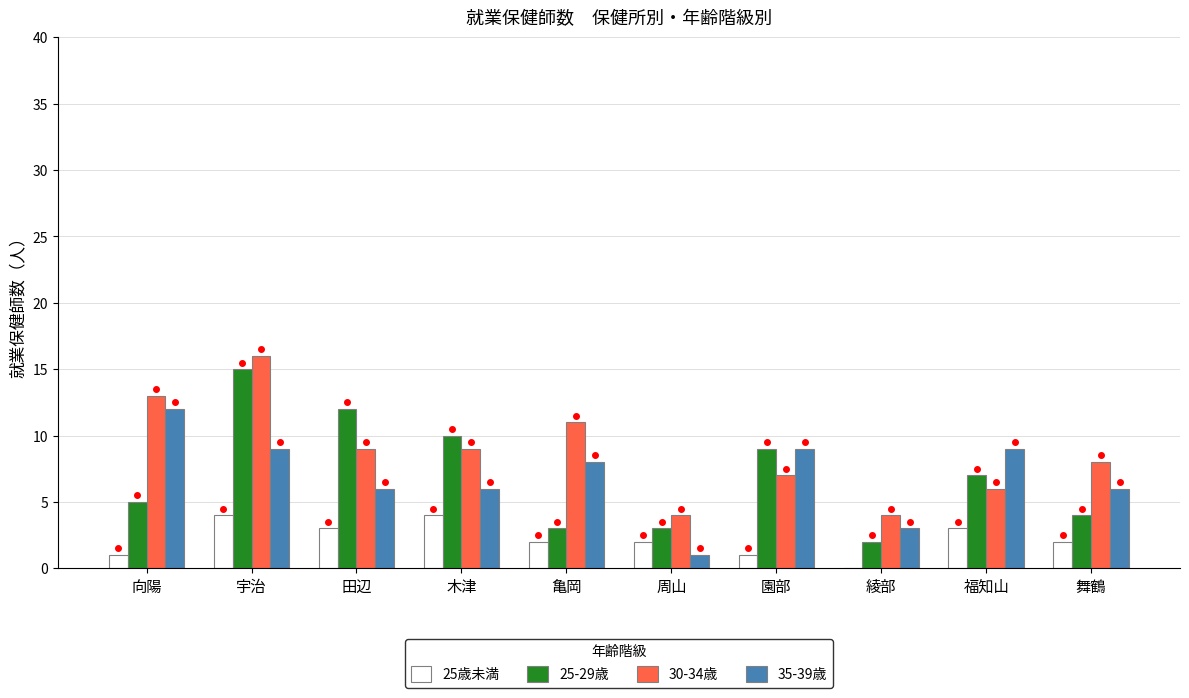

What are all the series names shown in the legend?

25歳未満, 25-29歳, 30-34歳, 35-39歳